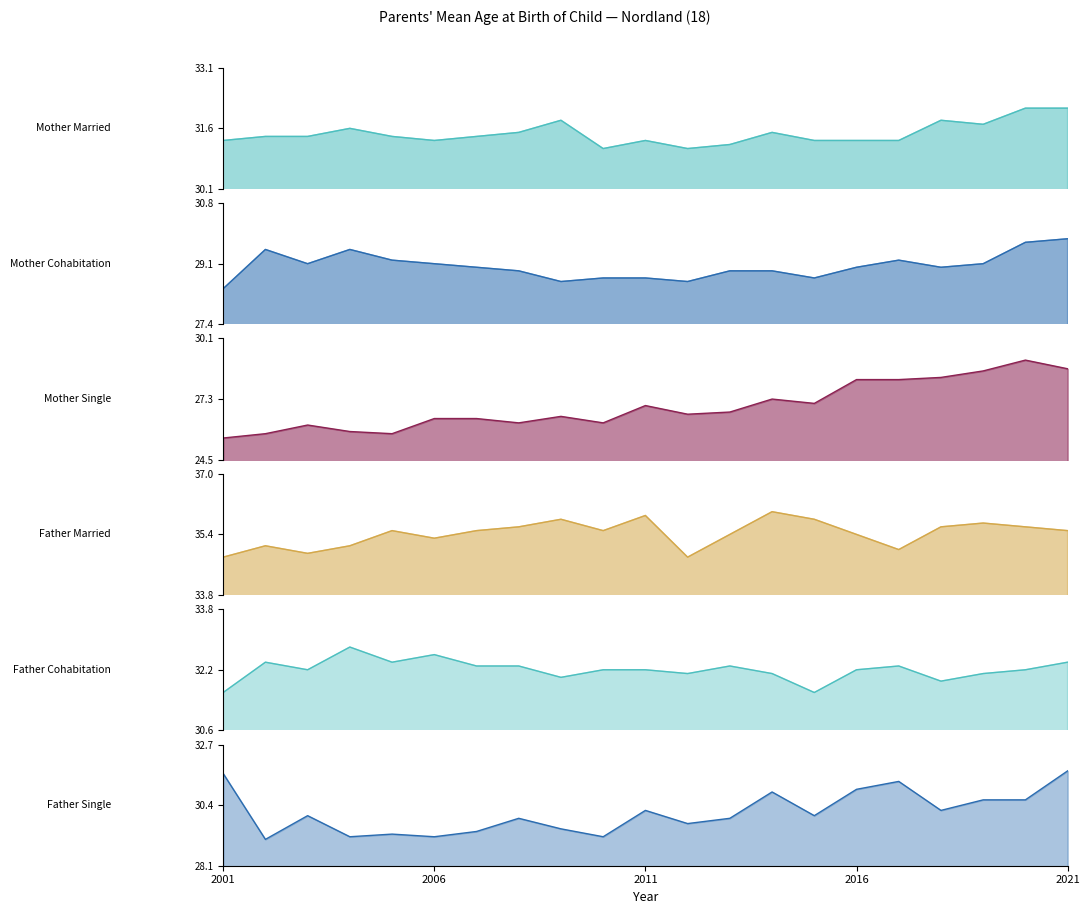

List the labels in order of Mother Single value, largest first.

2020, 2021, 2019, 2018, 2016, 2017, 2014, 2015, 2011, 2013, 2012, 2009, 2006, 2007, 2008, 2010, 2003, 2004, 2002, 2005, 2001